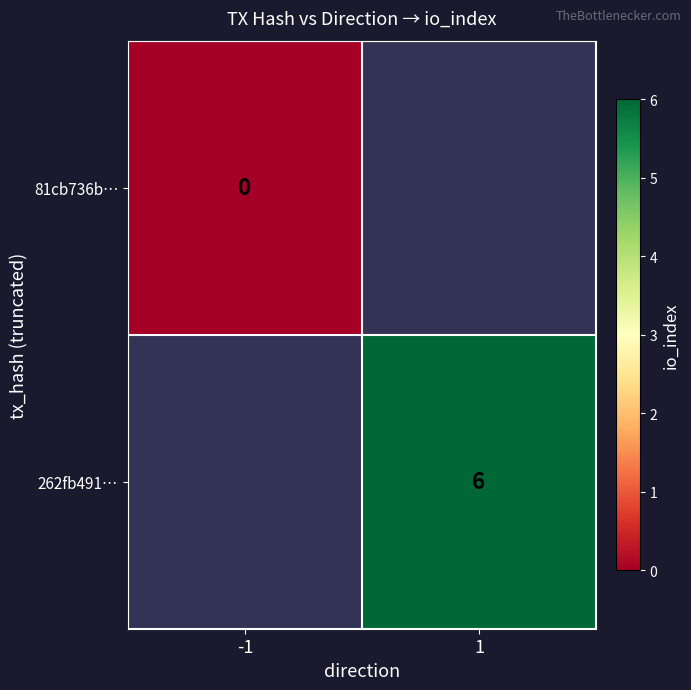

True or false: 262fb491… has a value of 9 at 1.

False